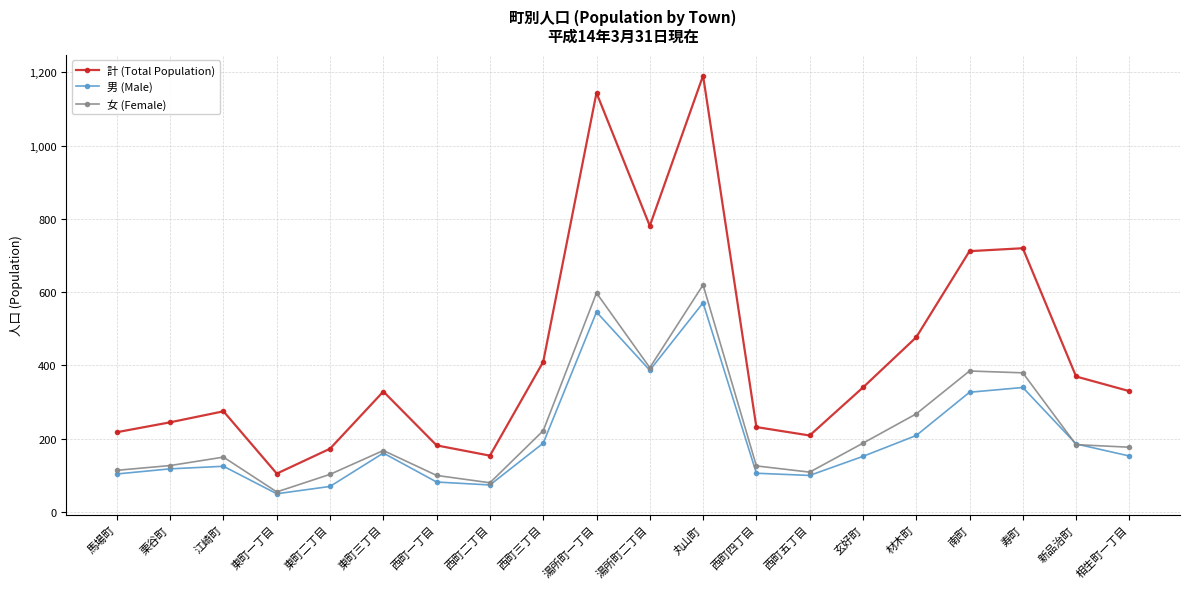

What is the difference between the second highest and second lowest values in the 男 (Male) series?

476